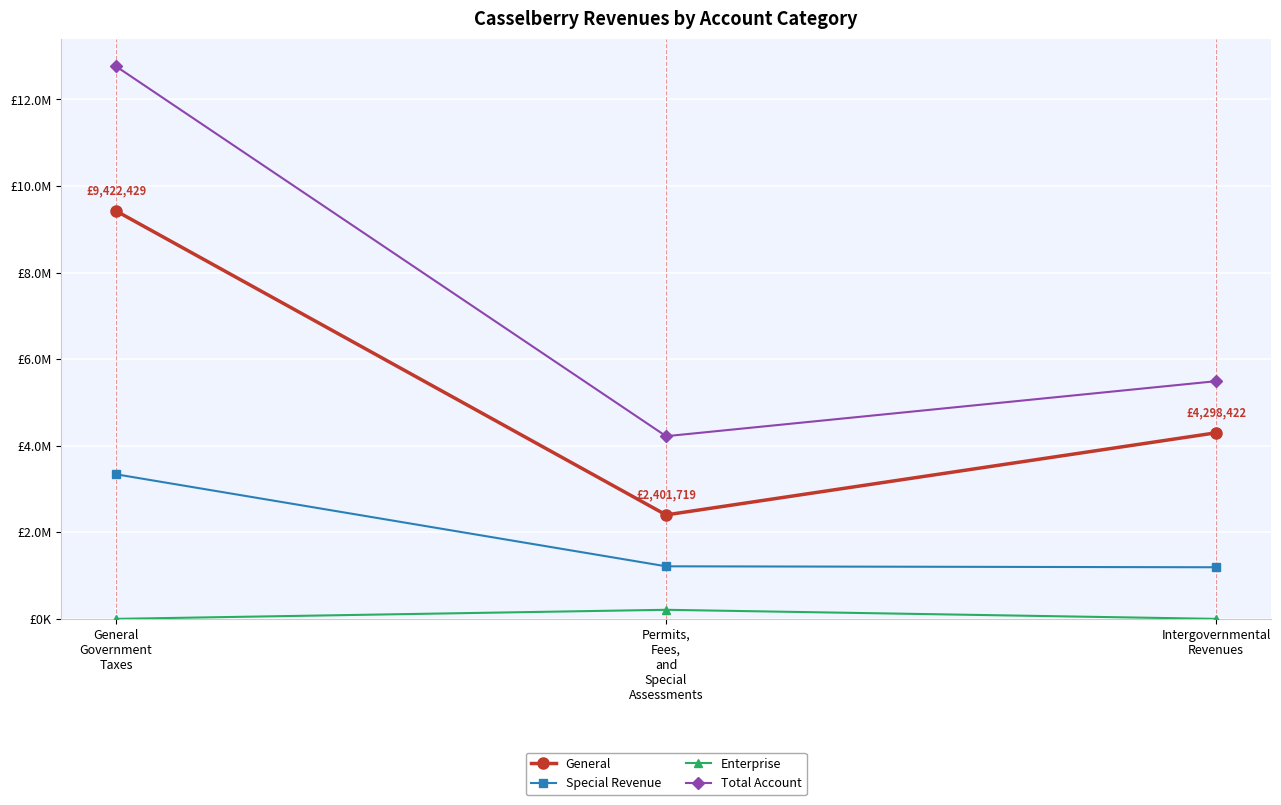

Reading left to right, extract all data points from this chart.

General: General
Government
Taxes=9422429	Permits,
Fees,
and
Special
Assessments=2401719	Intergovernmental
Revenues=4298422
Special Revenue: General
Government
Taxes=3339564	Permits,
Fees,
and
Special
Assessments=1214319	Intergovernmental
Revenues=1192243
Enterprise: General
Government
Taxes=0	Permits,
Fees,
and
Special
Assessments=209771	Intergovernmental
Revenues=0
Total Account: General
Government
Taxes=12761993	Permits,
Fees,
and
Special
Assessments=4219764	Intergovernmental
Revenues=5490665